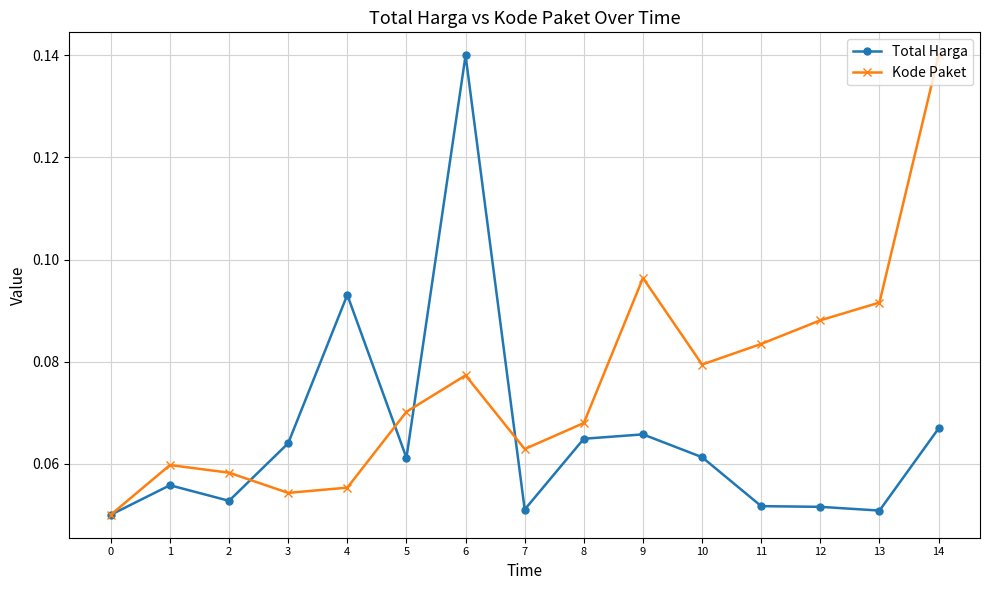

True or false: Kode Paket has more than 2 points higher than both neighbors.

True